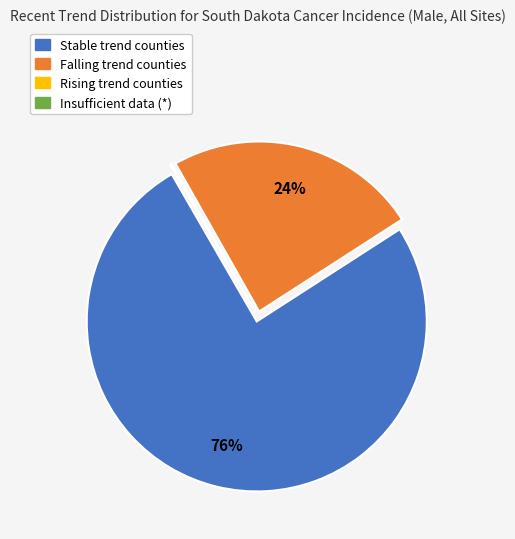

Which slice is the largest?

Stable trend counties